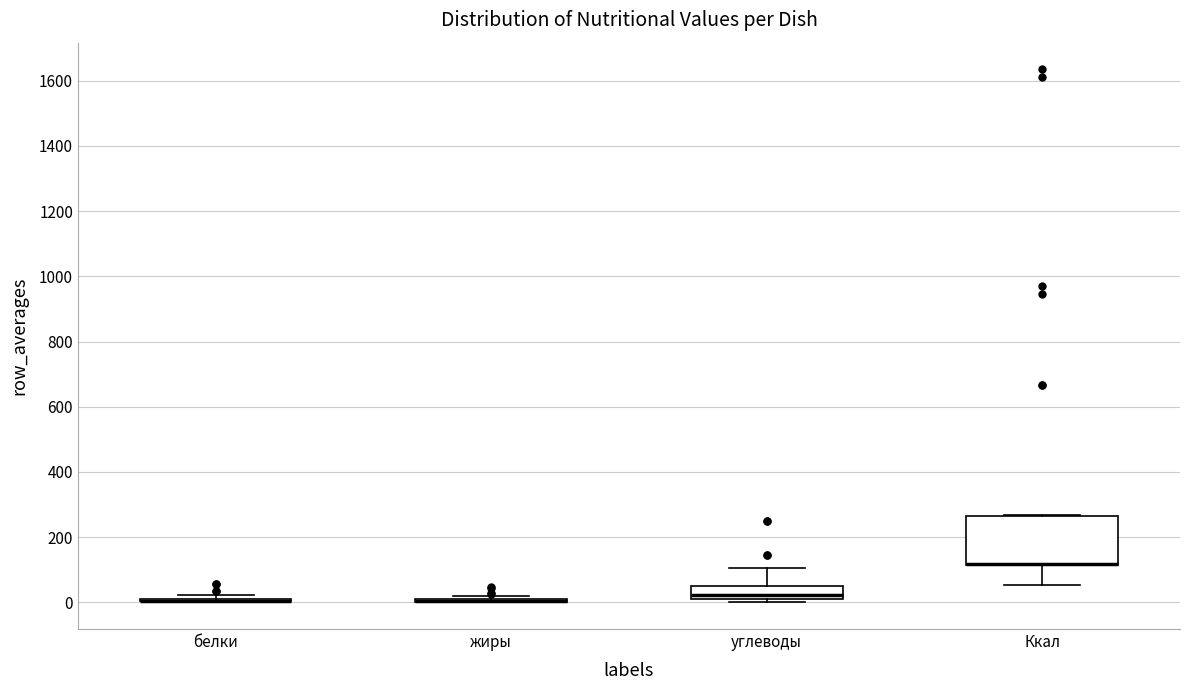

Which box is the tallest, from its lower edge to its upper edge?

Ккал